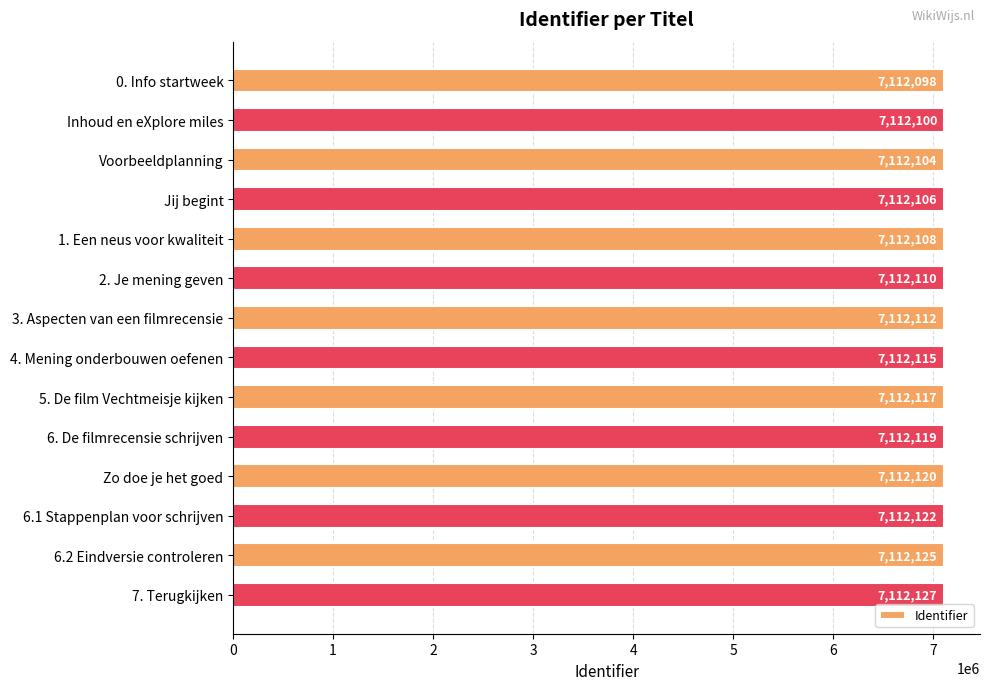

The chart shows a value of 1575908 at Inhoud en eXplore miles. True or false?

False